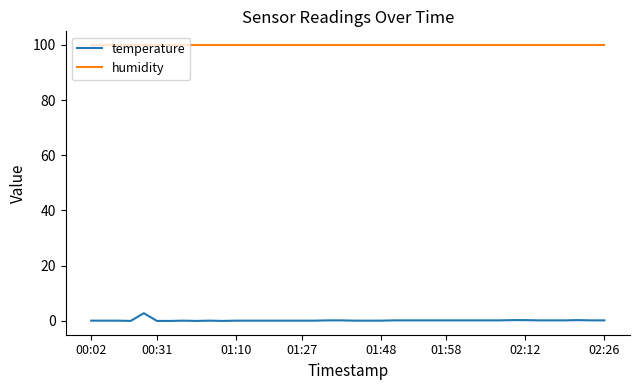

What is the minimum value for humidity?

99.9